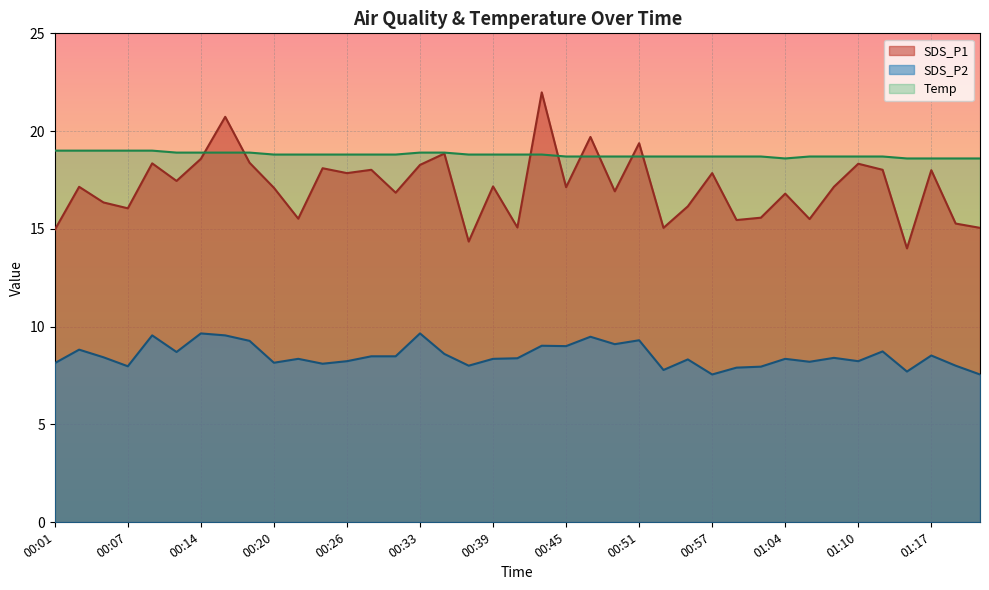

At which label does SDS_P2 reach its minimum?

00:57